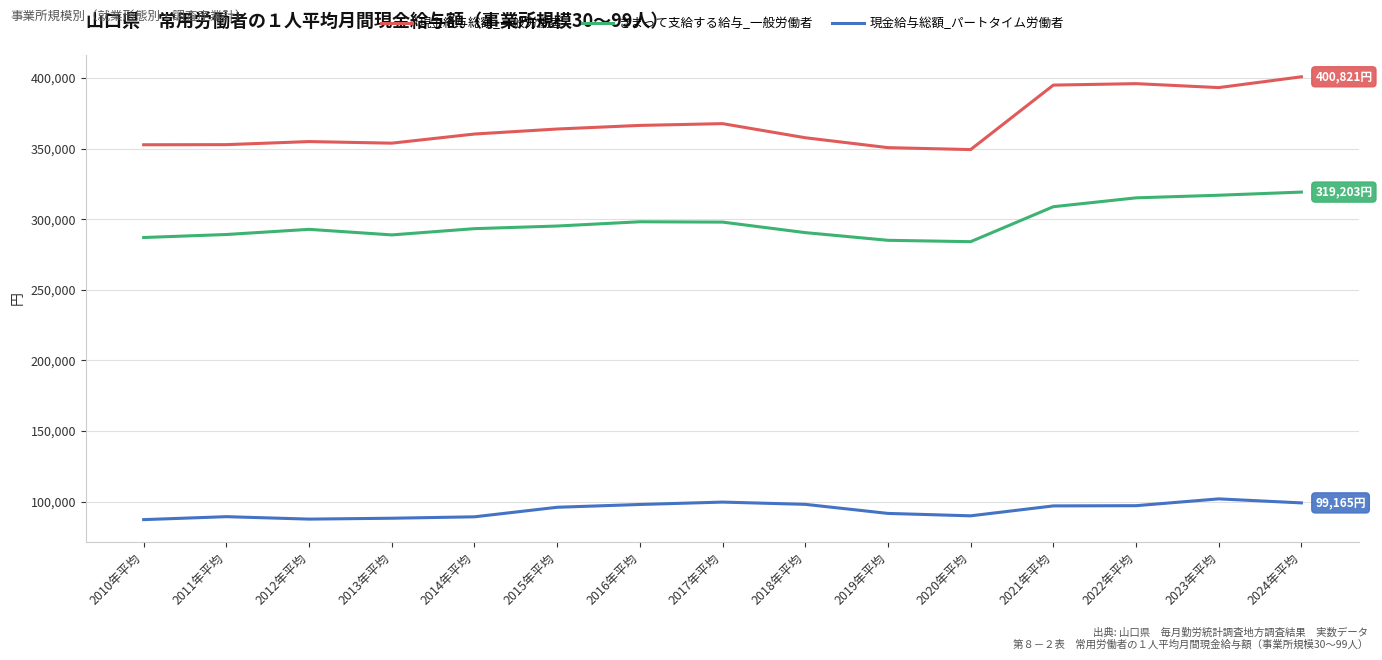

Which series has the largest total across all categories?

現金給与総額_一般労働者